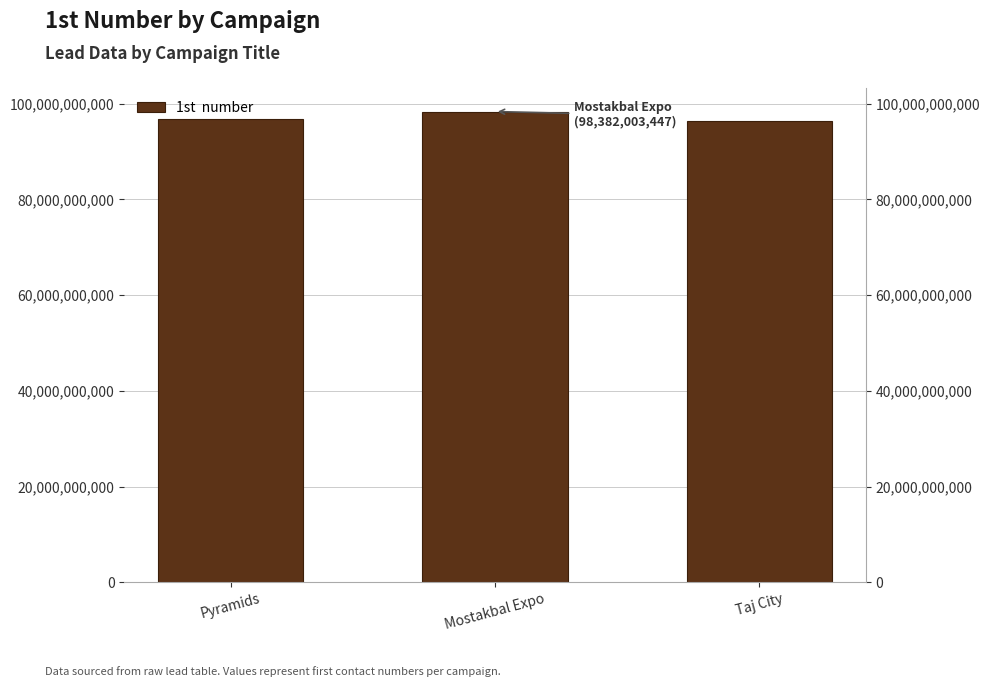

Is it true that the value at Mostakbal Expo is 133114164969?

False